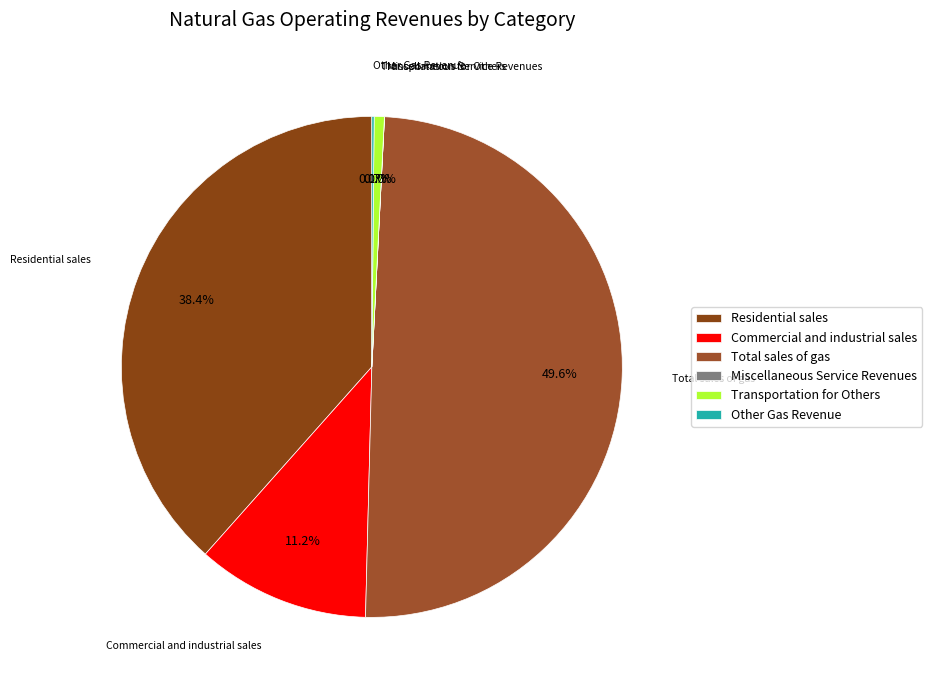

Does Residential sales account for over 50% of the chart?

No